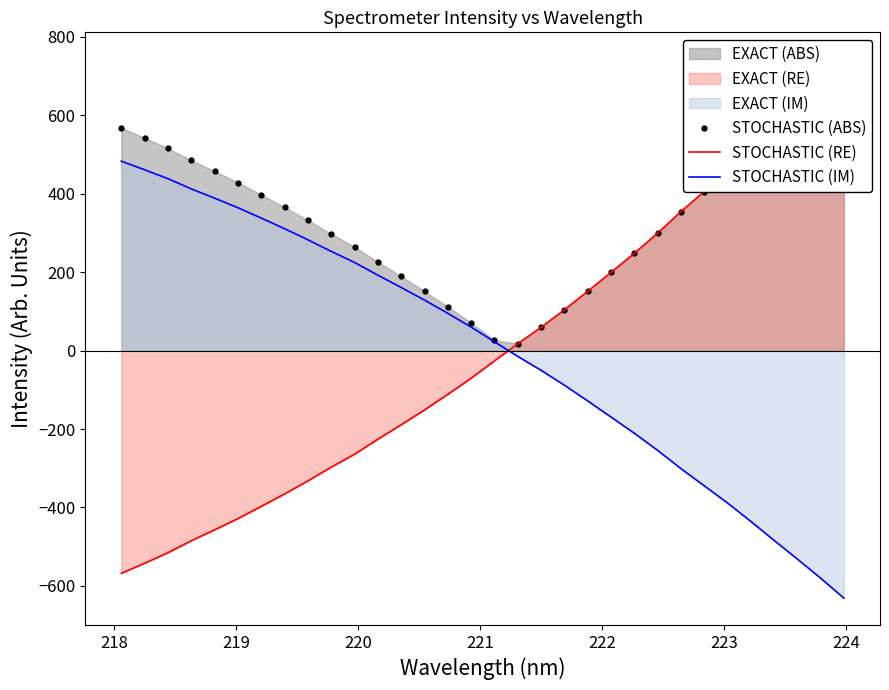

How many intersections are there between STOCHASTIC (IM) and STOCHASTIC (RE)?

1